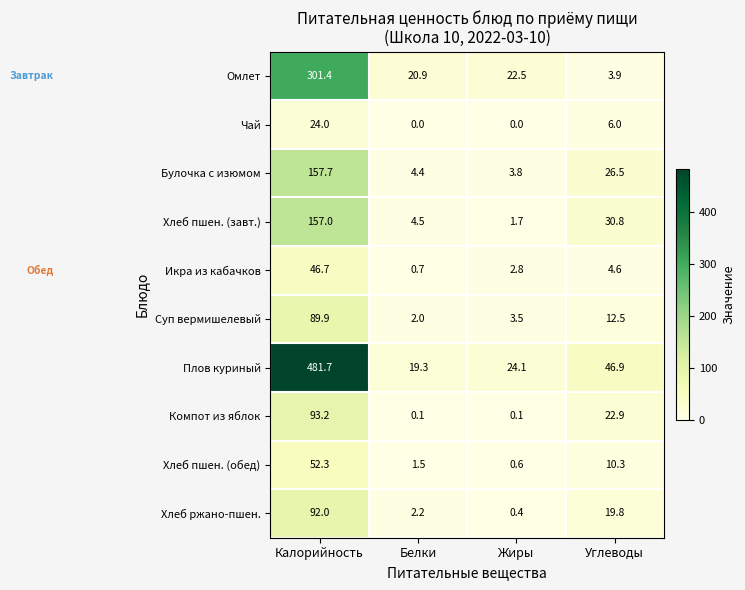

What is the total value across all series at Белки?

55.6